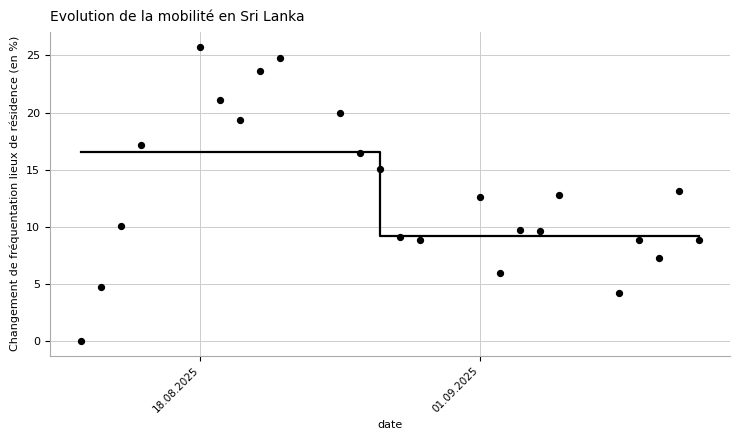

What is the range of X values (max minus min)?

31.0